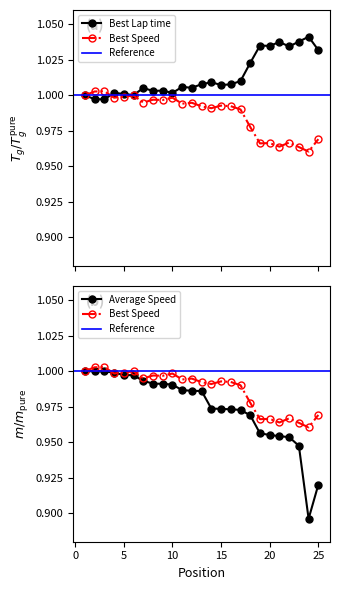

Which category has the lowest value across all series?

24